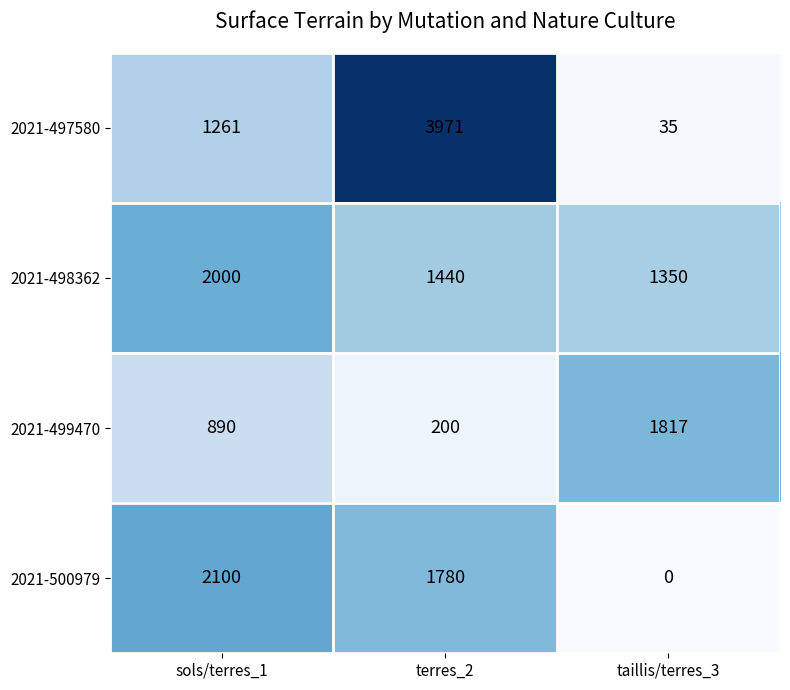

What is the total value across all series at sols/terres_1?

6251